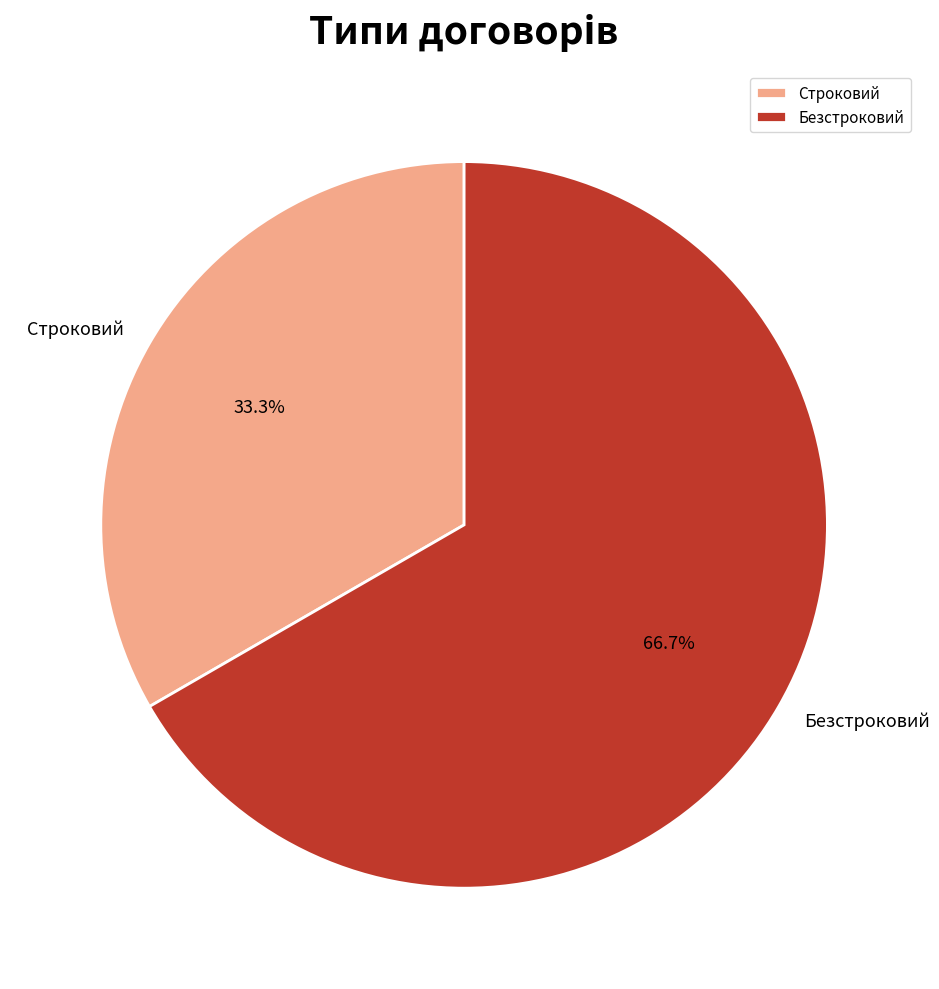

What is the largest slice in the pie chart?

Безстроковий